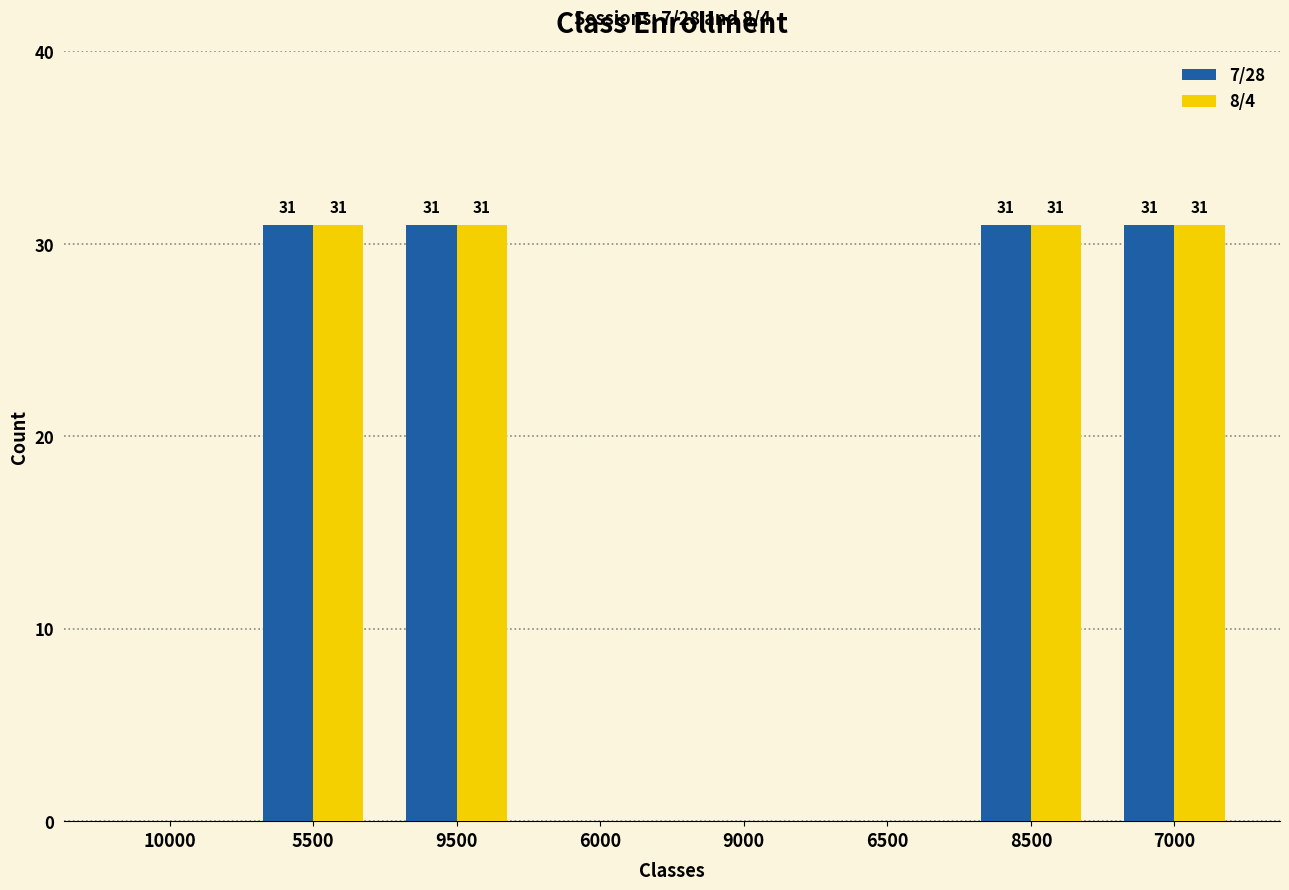

Count the 7/28 values in the range 0 to 31.

8